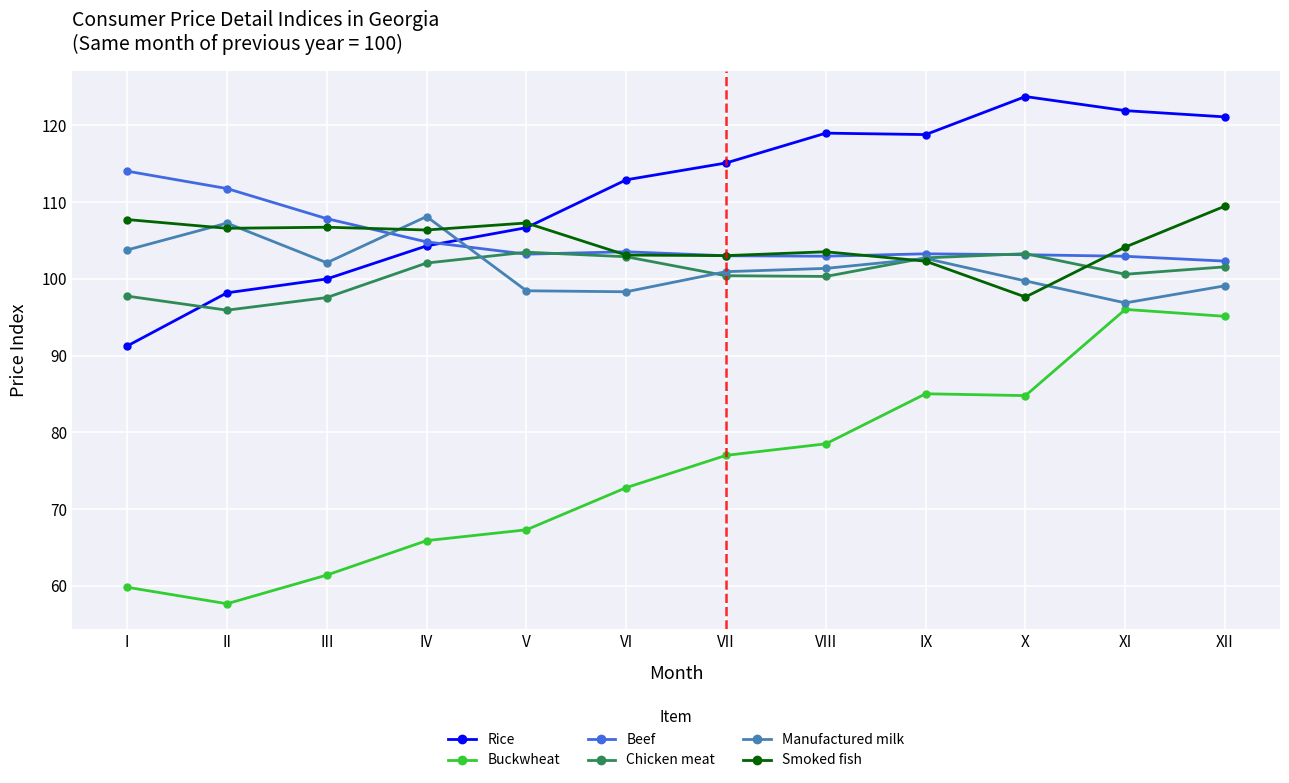

Which series changed the most between II and X?

Buckwheat